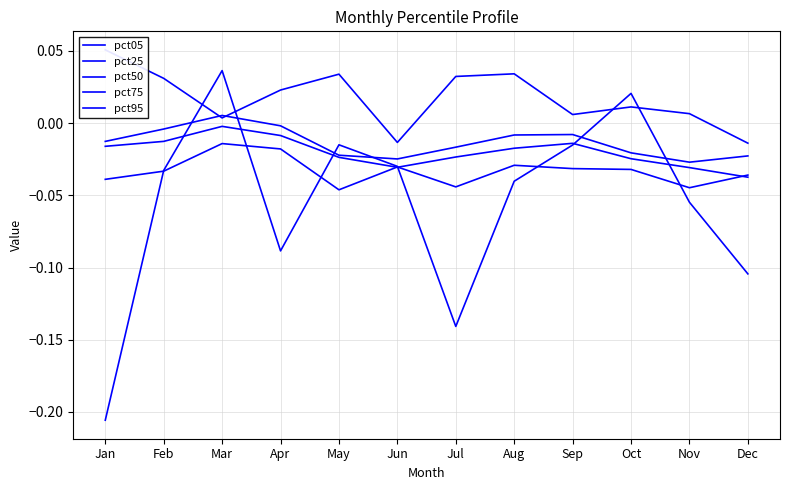

At which category does the chart reach its minimum across all series?

Jan